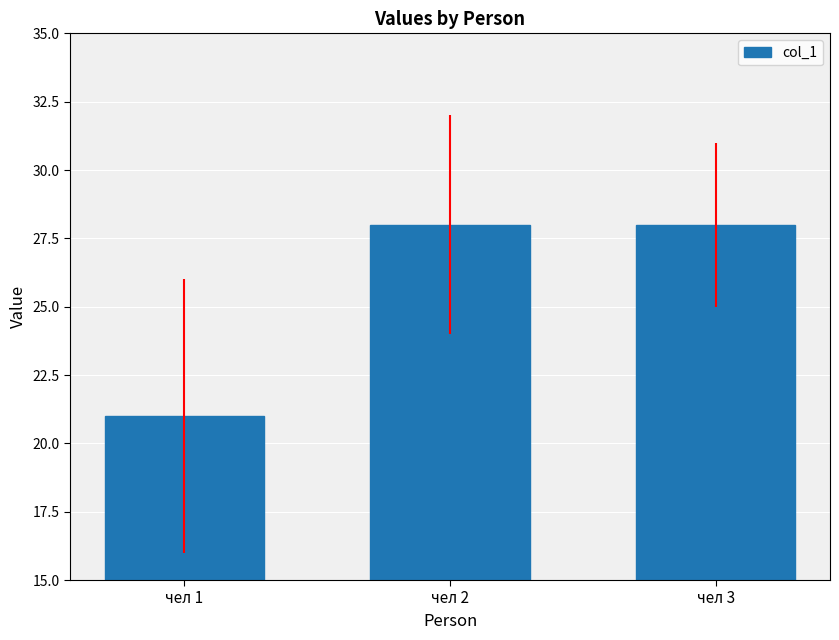

True or false: the data shows 28 at чел 2.

True